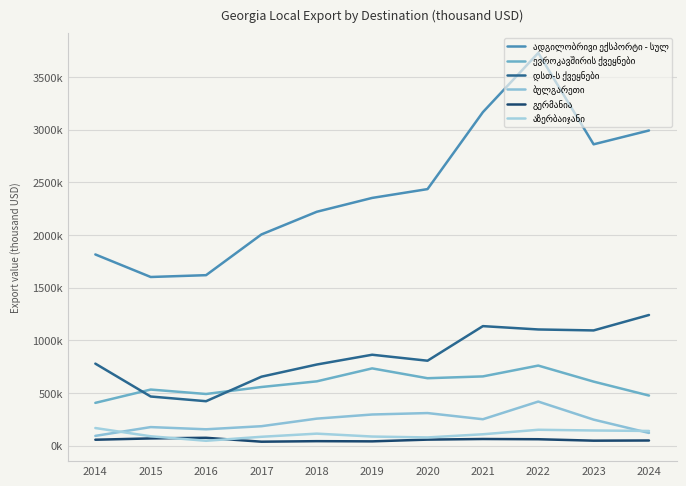

Does the chart display data point markers on the line(s)?

No